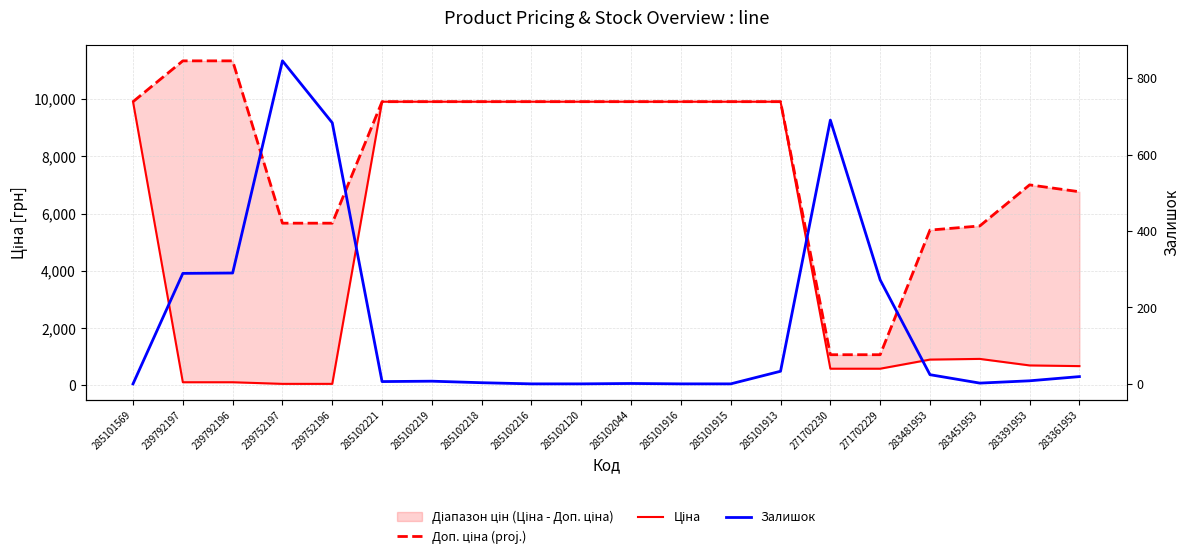

How many lines are shown in the chart?

3